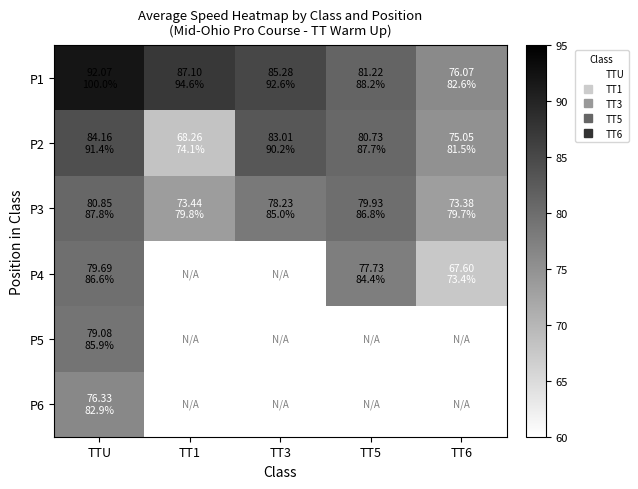

Between TT3 and TT1, which is larger?

TT1